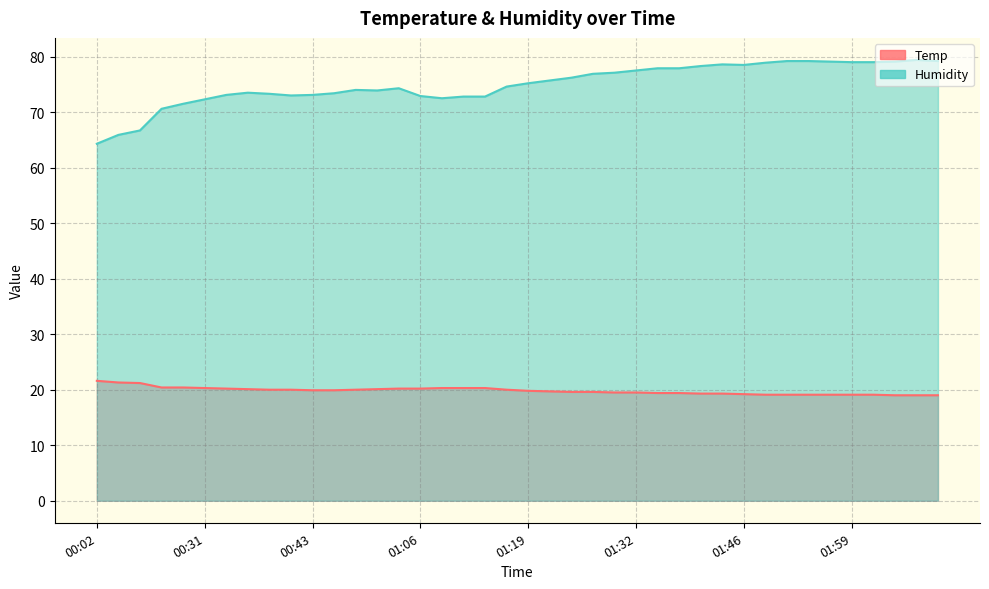

True or false: Humidity and Temp intersect in this chart.

False